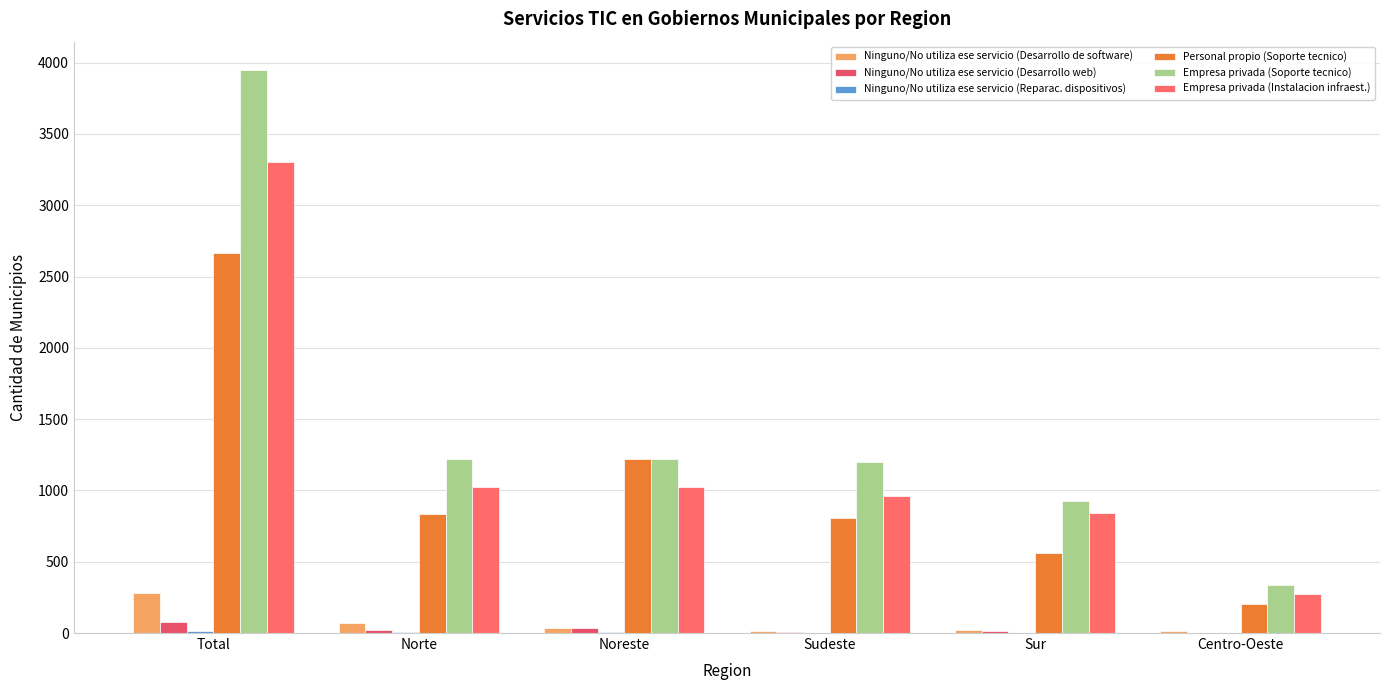

At which category does the chart reach its minimum across all series?

Sur